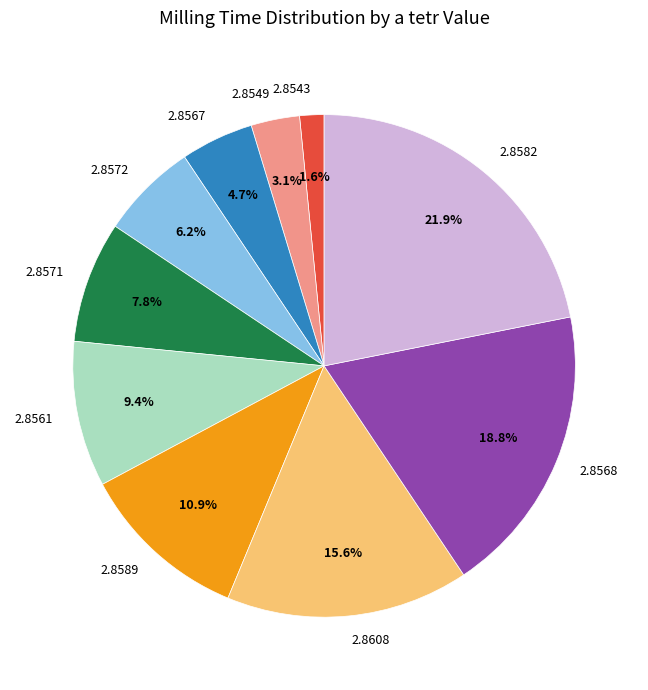

Which has a higher value, 2.8572 or 2.8571?

2.8571